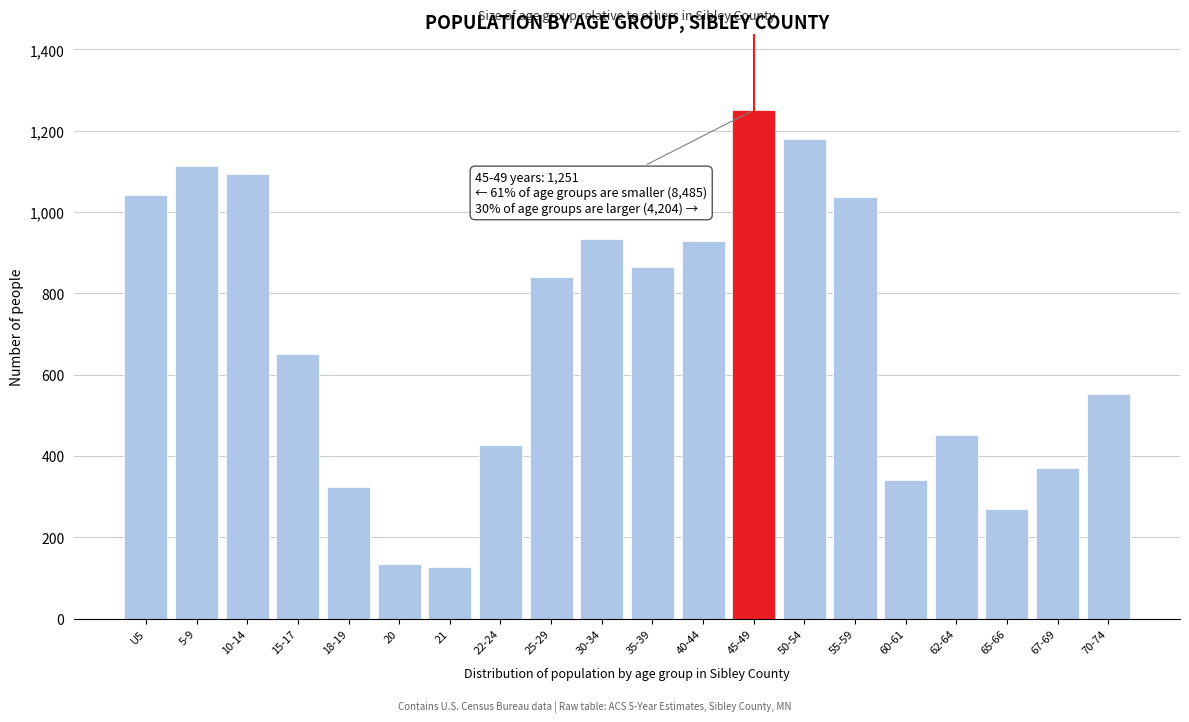

What is the ratio of the value at U5 to the value at 70-74?

1.9